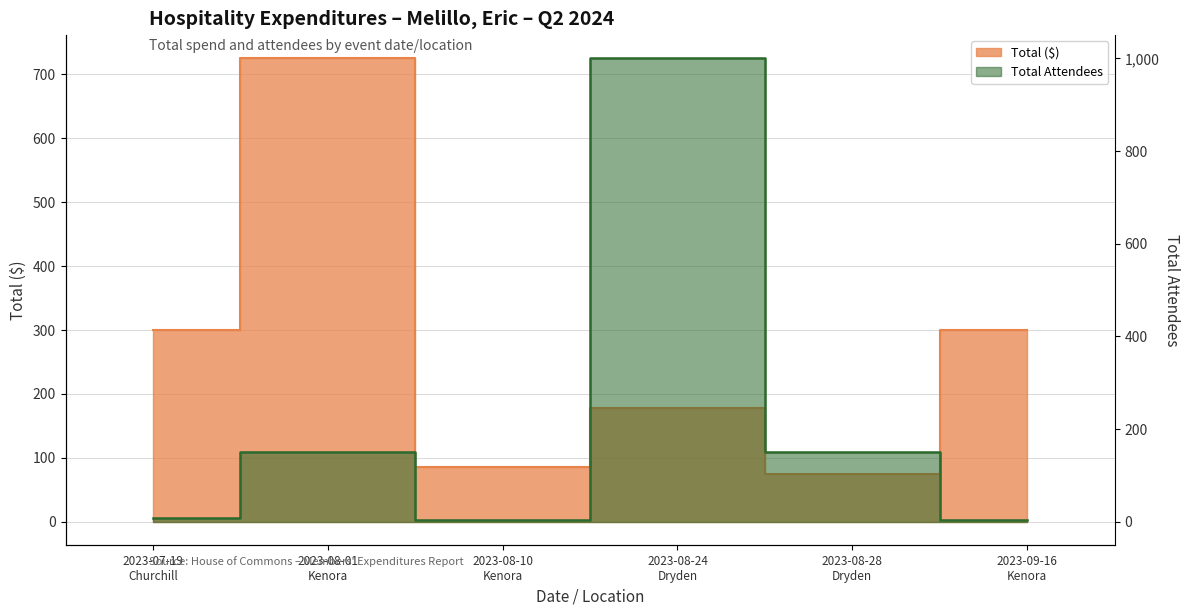

Which series has the widest spread of values?

Total Attendees